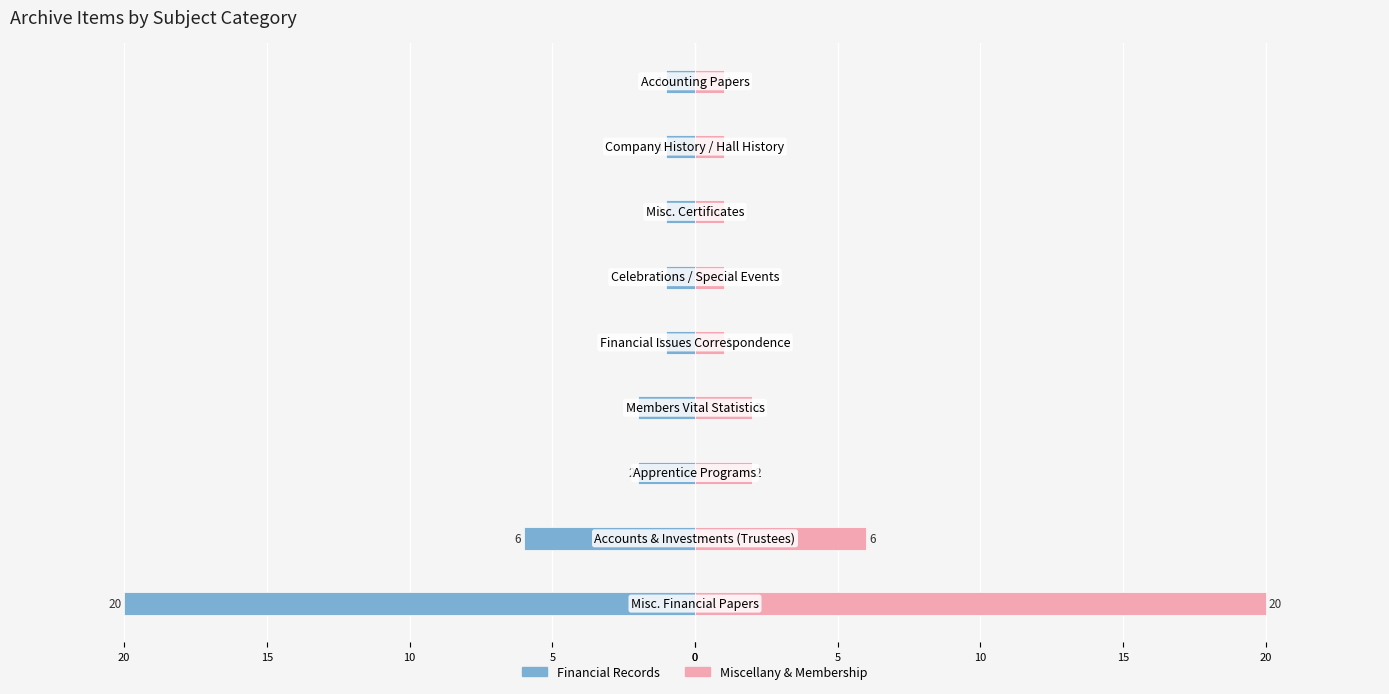

What is the spread (max minus min) of values at 0?

40